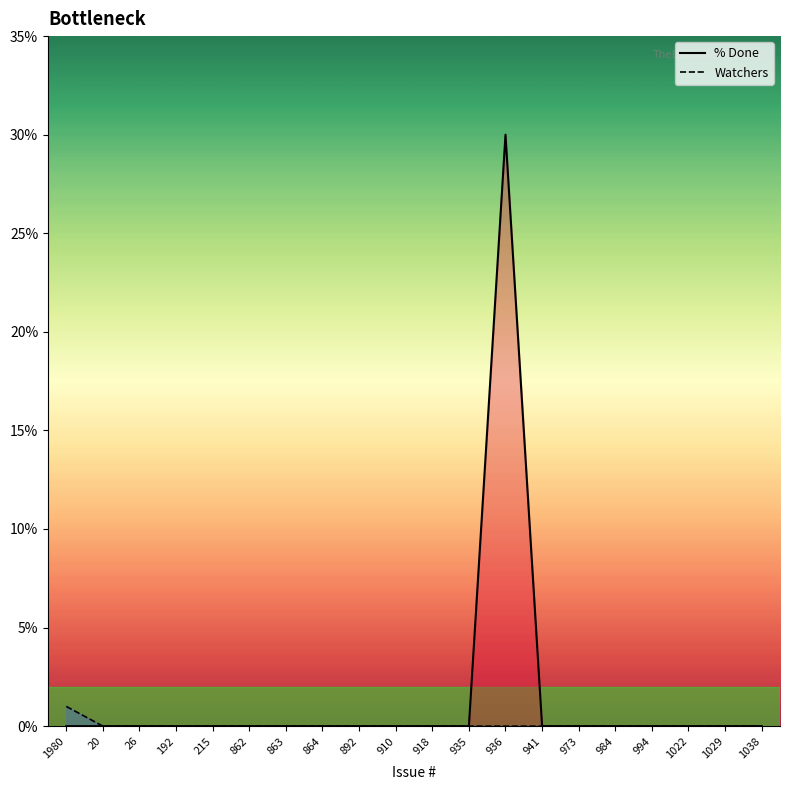

Reading left to right, list all the values displayed in this chart.

% Done: 1980=0	20=0	26=0	192=0	215=0	862=0	863=0	864=0	892=0	910=0	918=0	935=0	936=30	941=0	973=0	984=0	994=0	1022=0	1029=0	1038=0
Watchers: 1980=1	20=0	26=0	192=0	215=0	862=0	863=0	864=0	892=0	910=0	918=0	935=0	936=0	941=0	973=0	984=0	994=0	1022=0	1029=0	1038=0